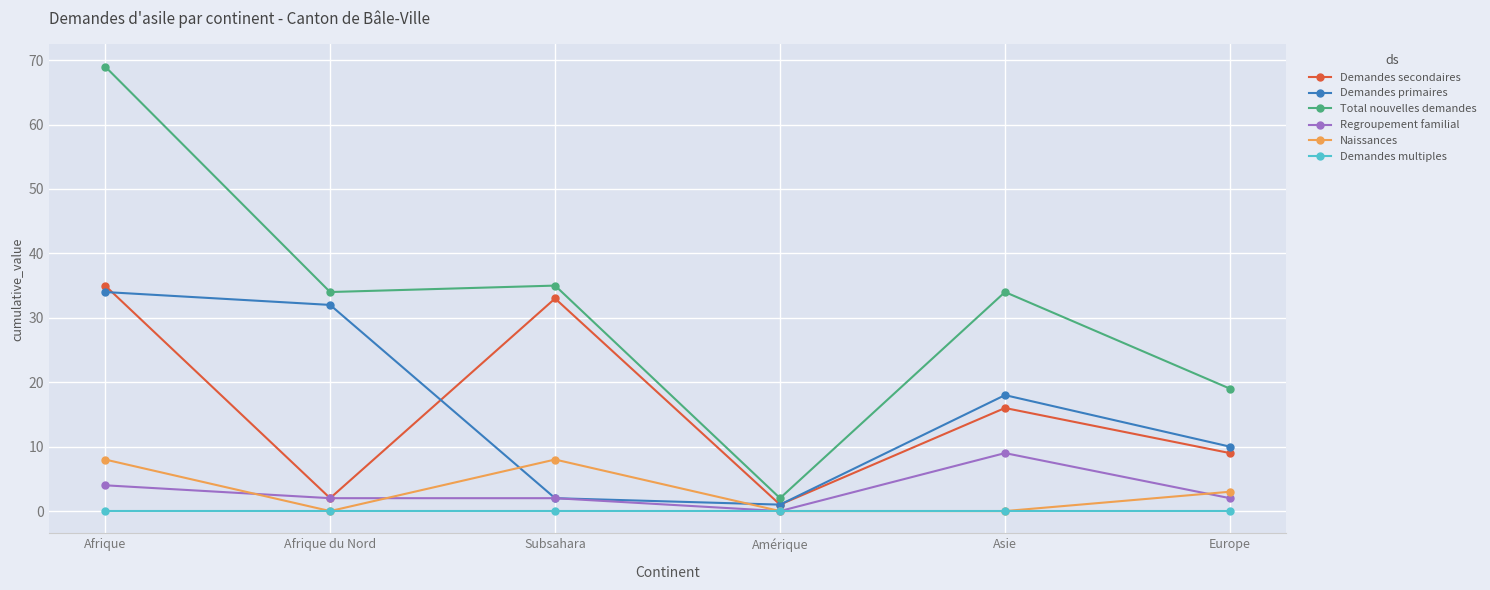

How many series are shown in this chart?

6